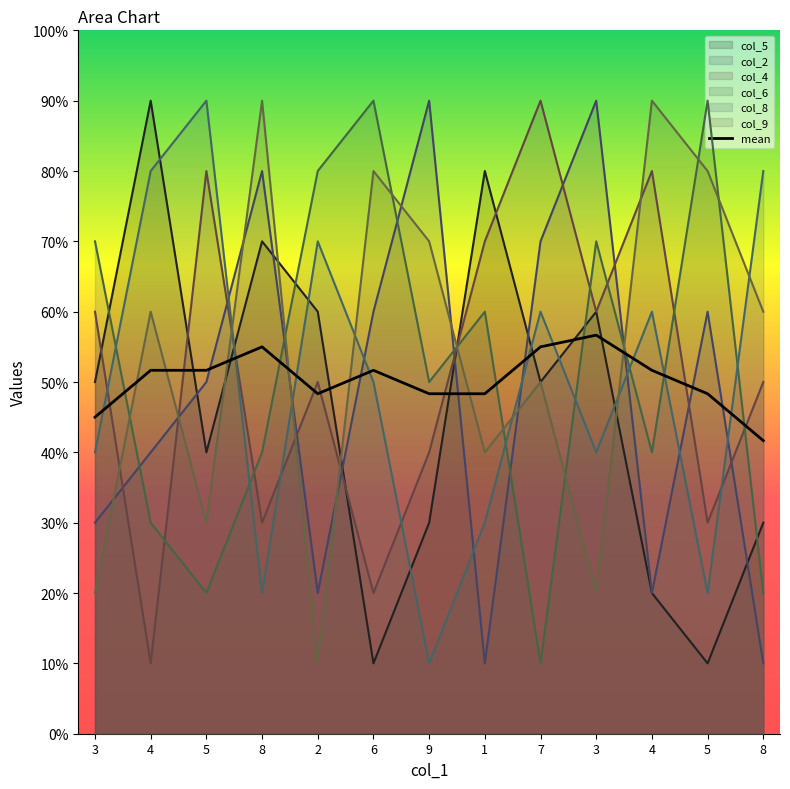

At which category does col_8 reach its first local peak?

5